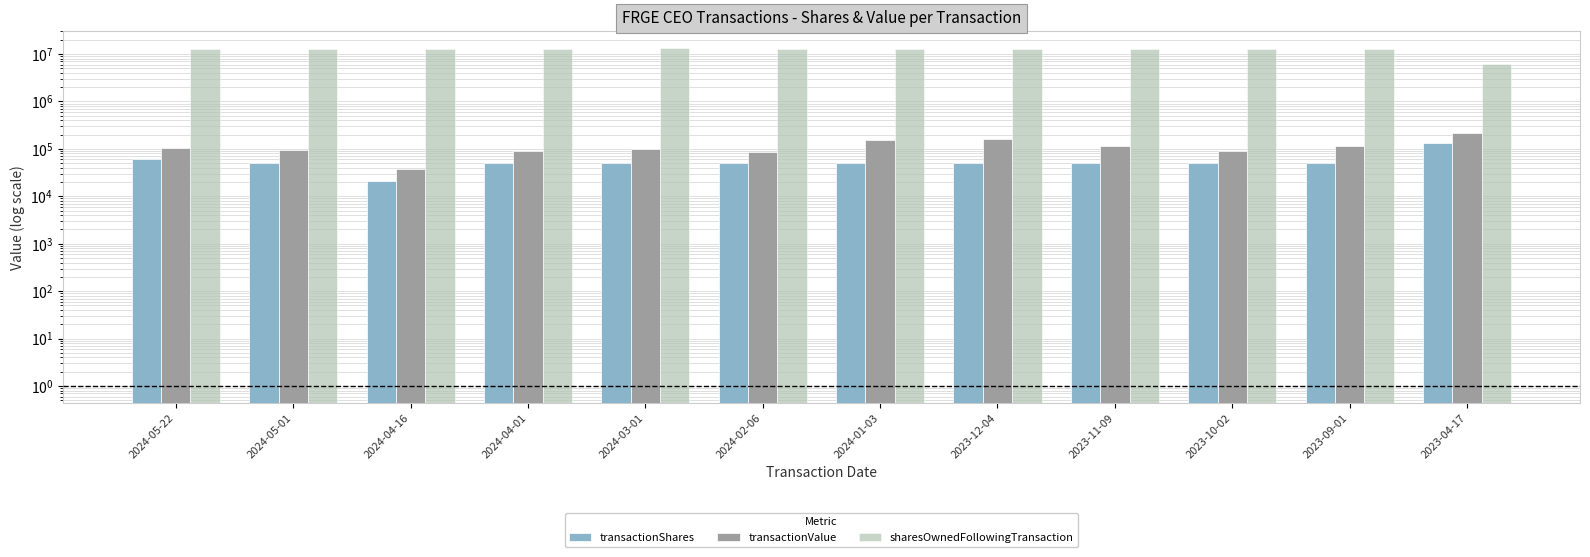

At which category is the sum across all series the highest?

2024-03-01